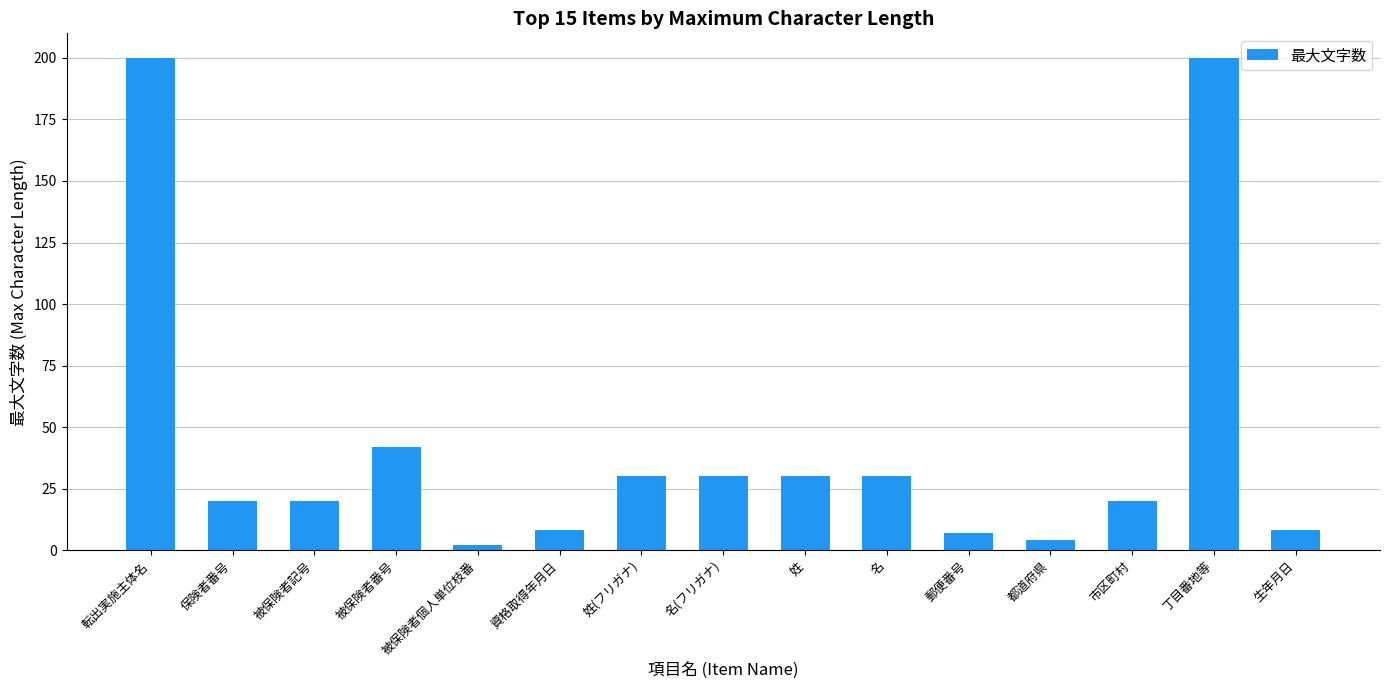

What is the label of the 4th bar from the left?

被保険者番号